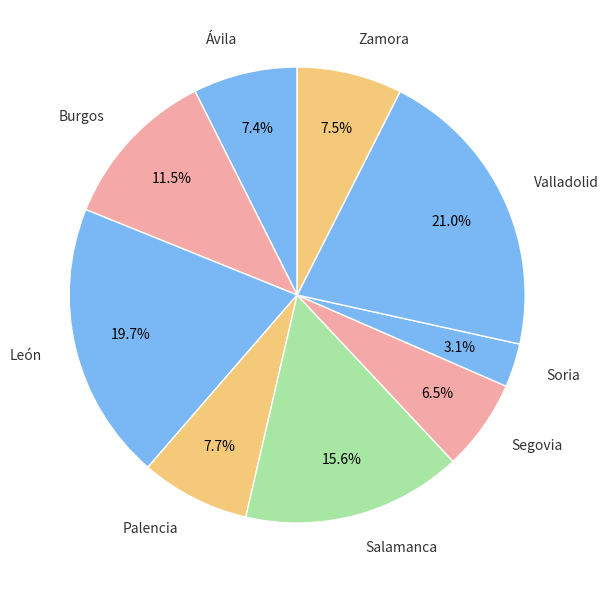

Which category has the smallest portion of the pie?

Soria